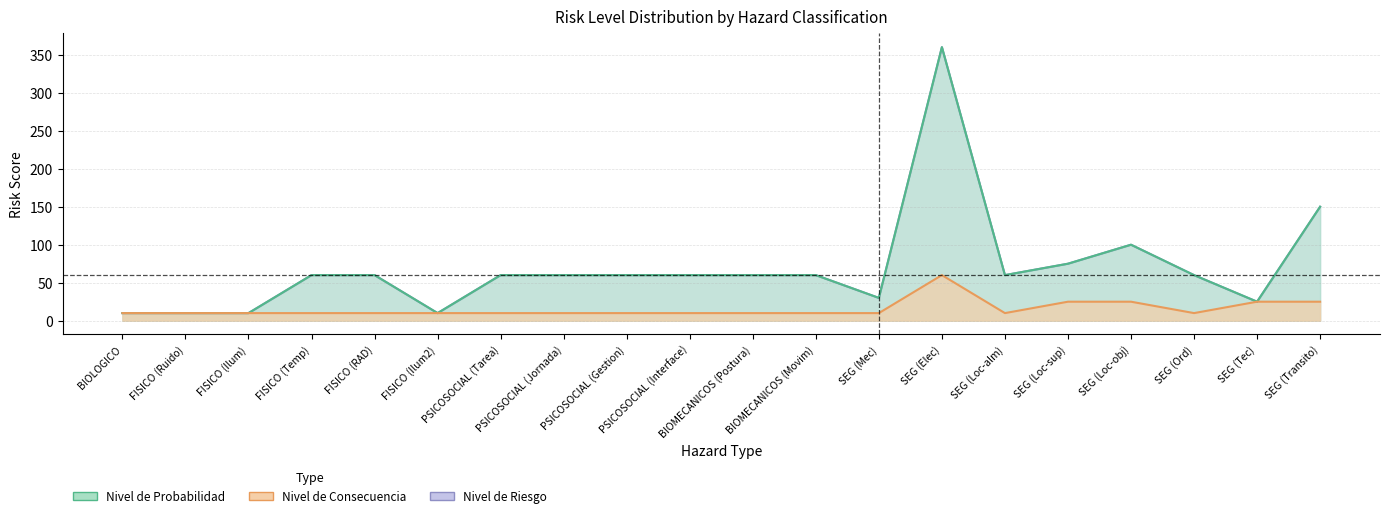

At how many categories does at least one series exceed 357?

1